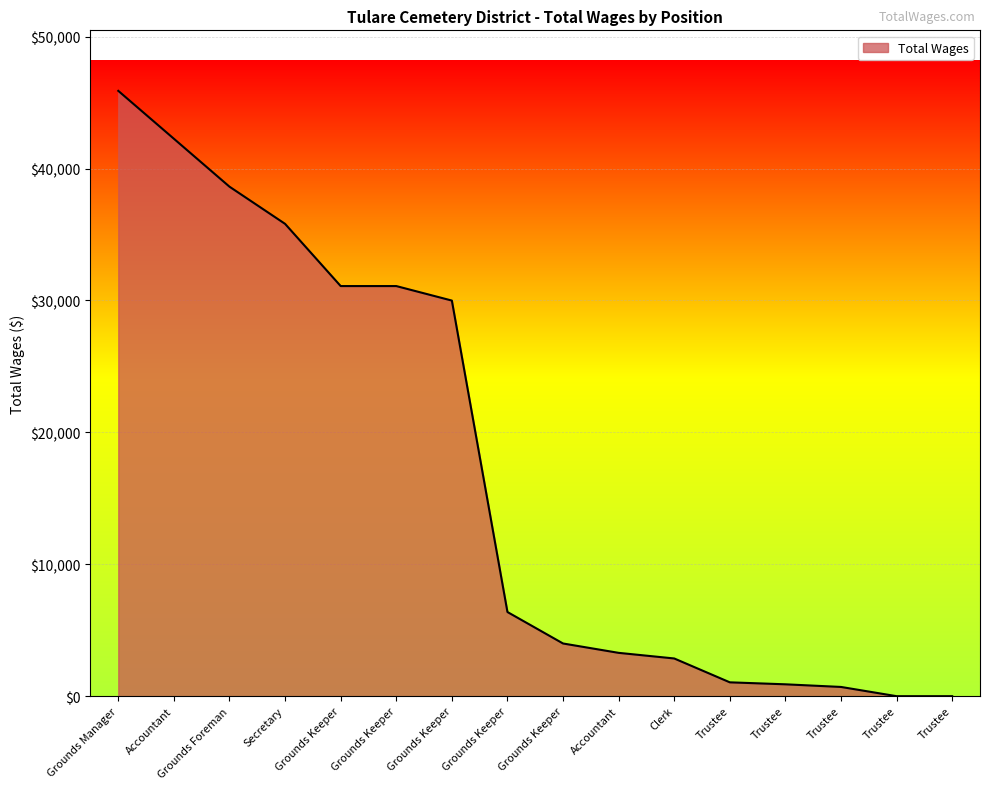

Does the chart have visible grid lines?

Yes